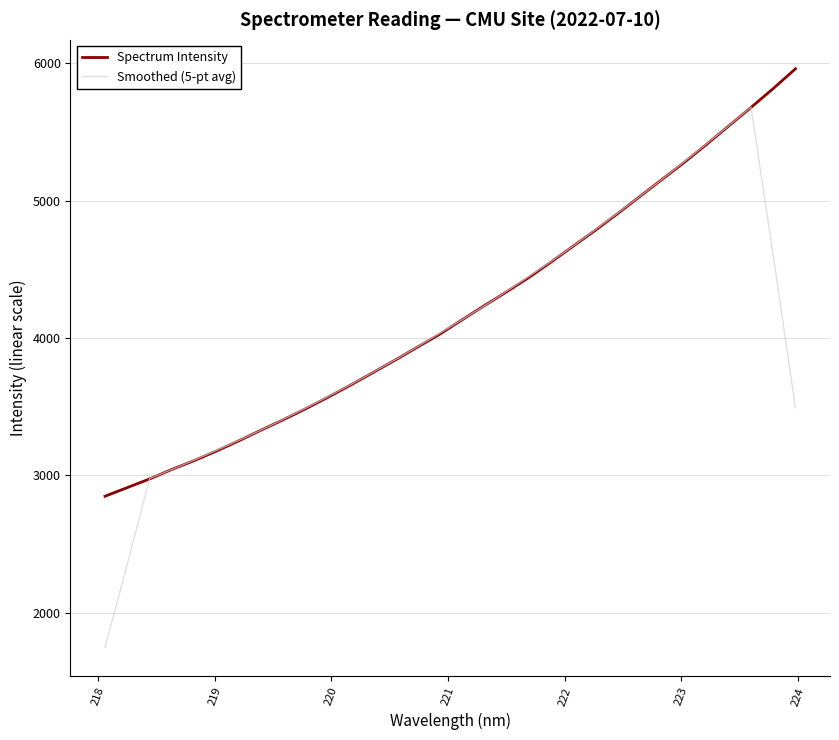

Rank the series by their average value, from highest to lowest.

Spectrum Intensity, Smoothed (5-pt avg)